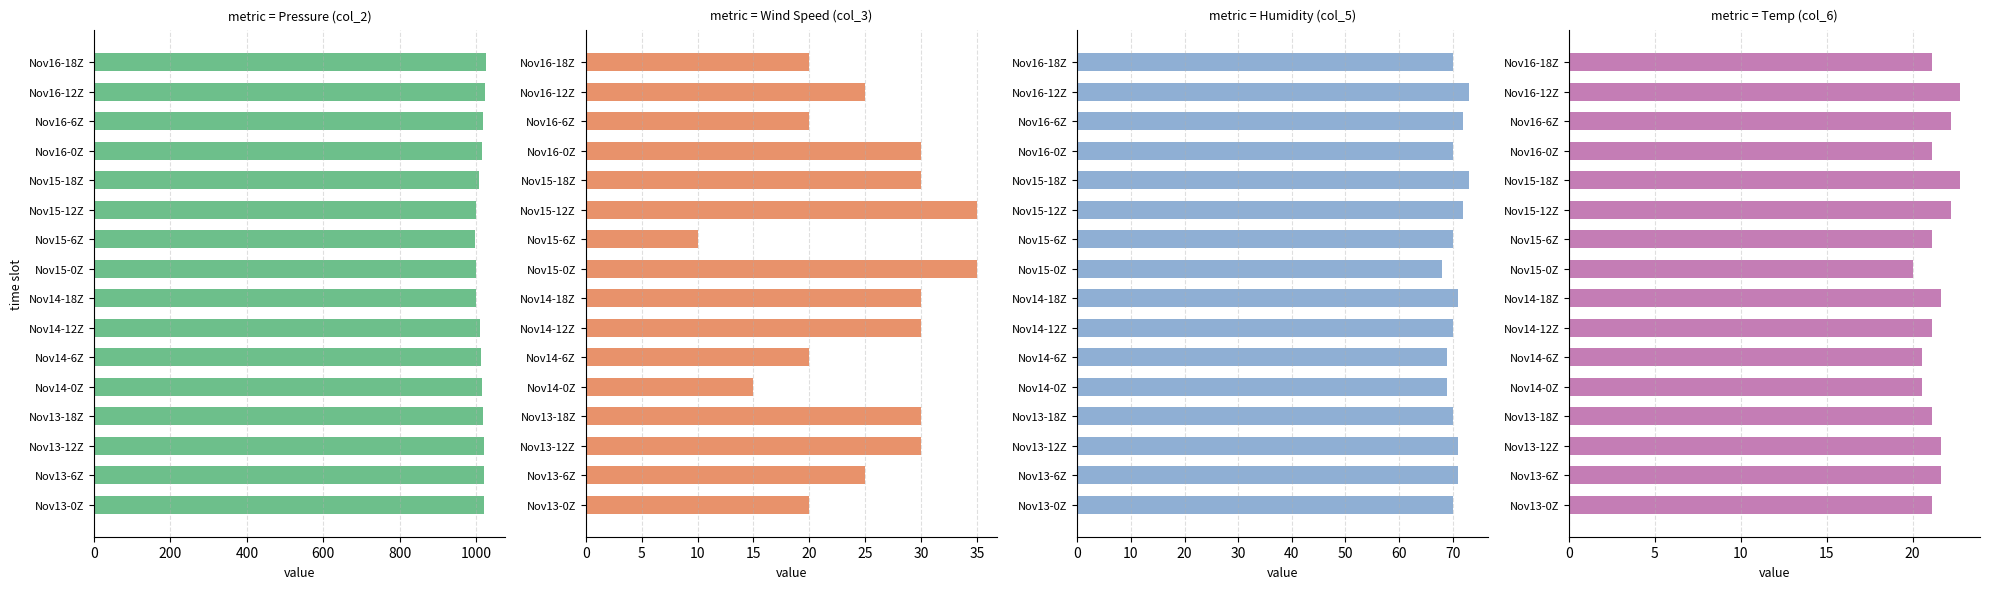

The value of Pressure (col_2) at Nov14-12Z is 1461.7. True or false?

False